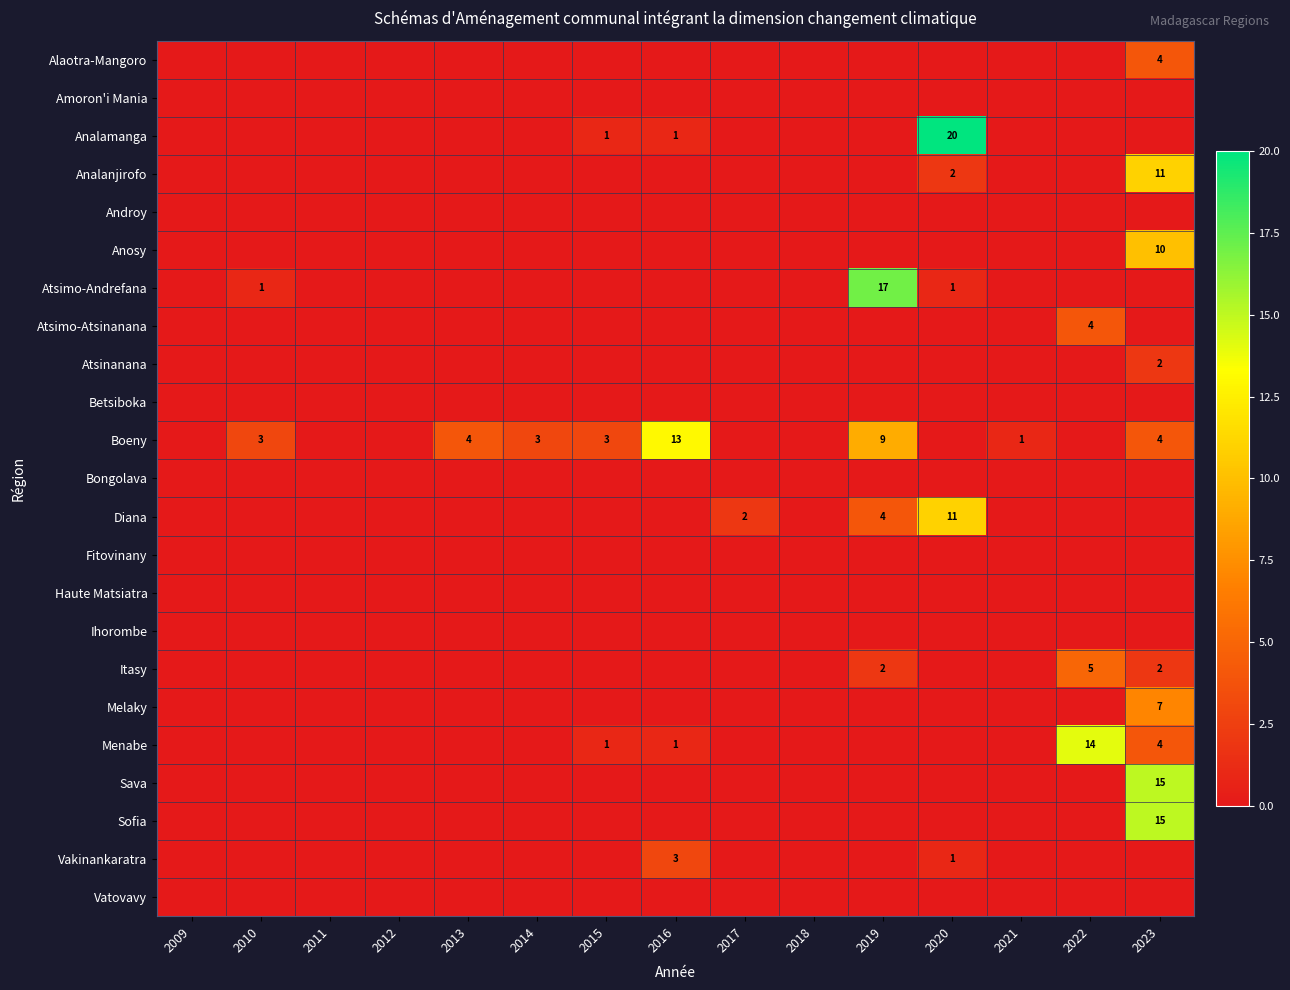

What is the total value across all series at 2020?

35